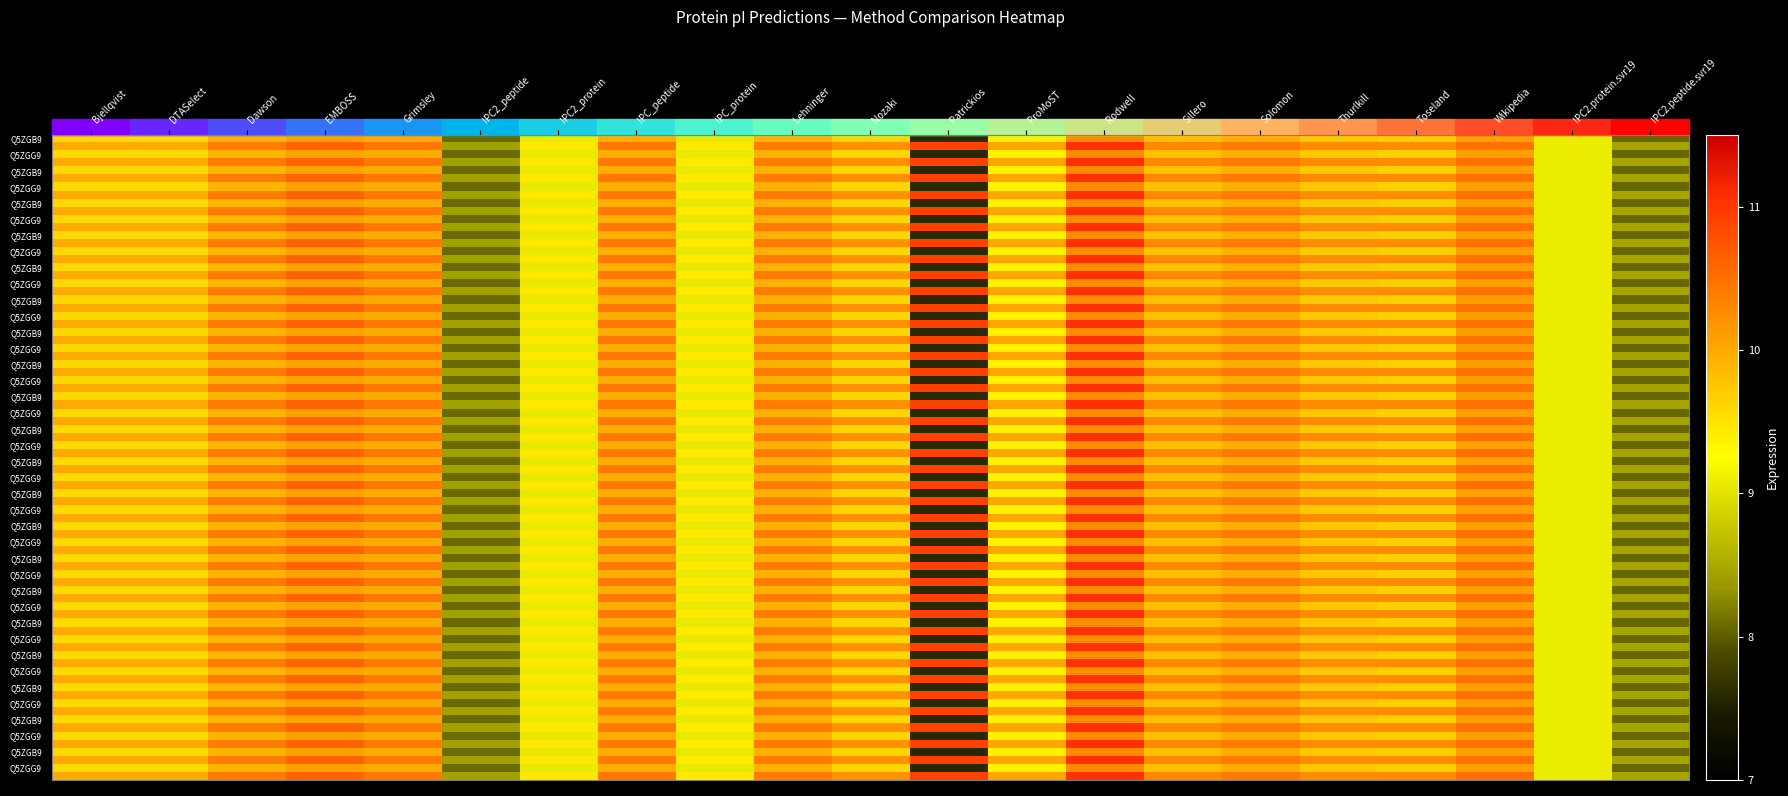

Reading left to right, transcribe all the data shown in this chart.

tr|Q5ZGB9|Q5ZGB9_9CAUD: Bjellqvist=9.6	DTASelect=9.6	Dawson=9.9	EMBOSS=10.1	Grimsley=10.0	IPC2_peptide=8.1	IPC2_protein=9.1	IPC_peptide=10.0	IPC_protein=9.0	Lehninger=9.9	Nozaki=9.6	Patrickios=7.6	ProMoST=9.4	Rodwell=10.3	Sillero=9.8	Solomon=10.0	Thurlkill=9.7	Toseland=9.7	Wikipedia=10.1	IPC2.protein.svr19=9.1	IPC2.peptide.svr19=8.1
tr|Q5ZGG9|Q5ZGG9_9CAUD: Bjellqvist=10.0	DTASelect=10.0	Dawson=10.4	EMBOSS=10.6	Grimsley=10.4	IPC2_peptide=8.4	IPC2_protein=9.5	IPC_peptide=10.4	IPC_protein=9.4	Lehninger=10.4	Nozaki=10.2	Patrickios=10.9	ProMoST=10.0	Rodwell=11.1	Sillero=10.3	Solomon=10.4	Thurlkill=10.3	Toseland=10.3	Wikipedia=10.5	IPC2.protein.svr19=9.1	IPC2.peptide.svr19=8.5